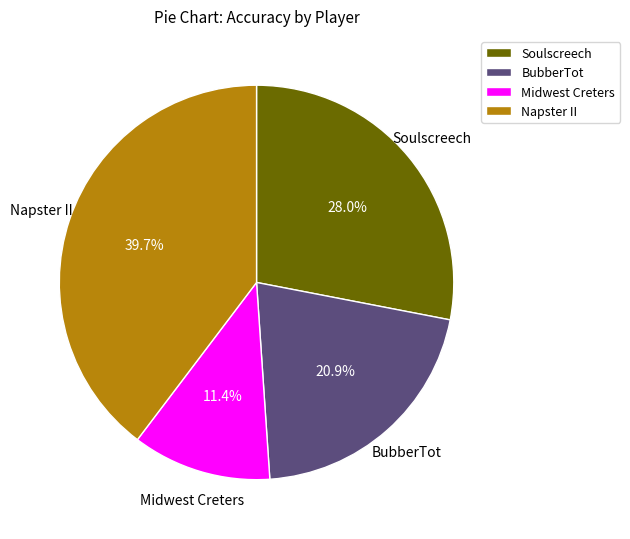

What percentage do BubberTot and Soulscreech together represent?

48.9%